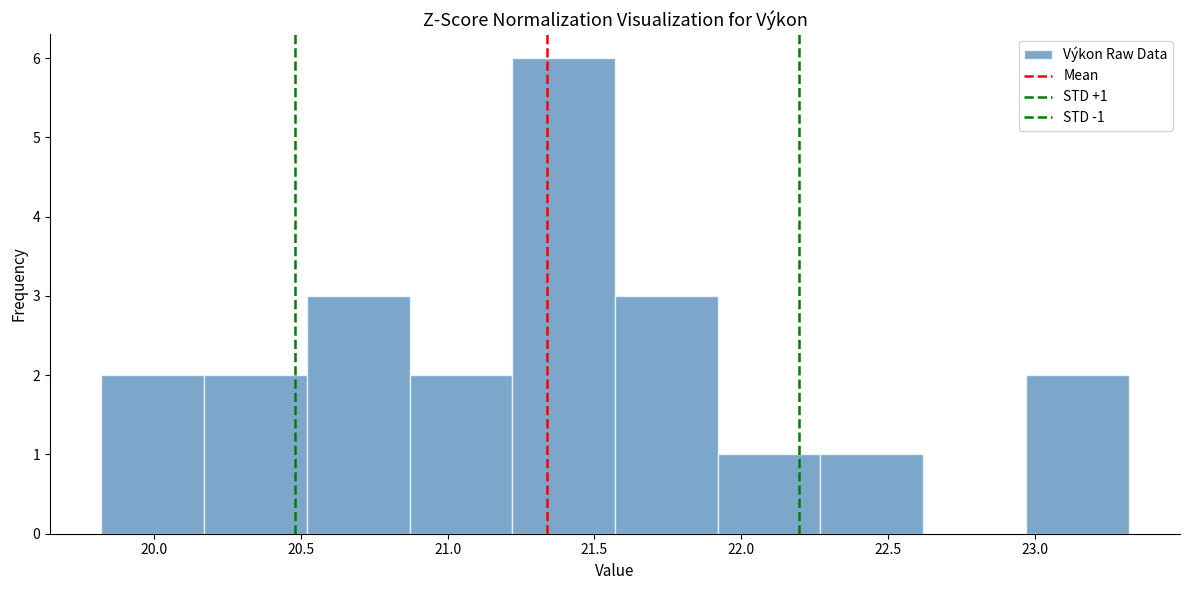

Which range on the x-axis has the tallest bar?

21.22 to 21.57